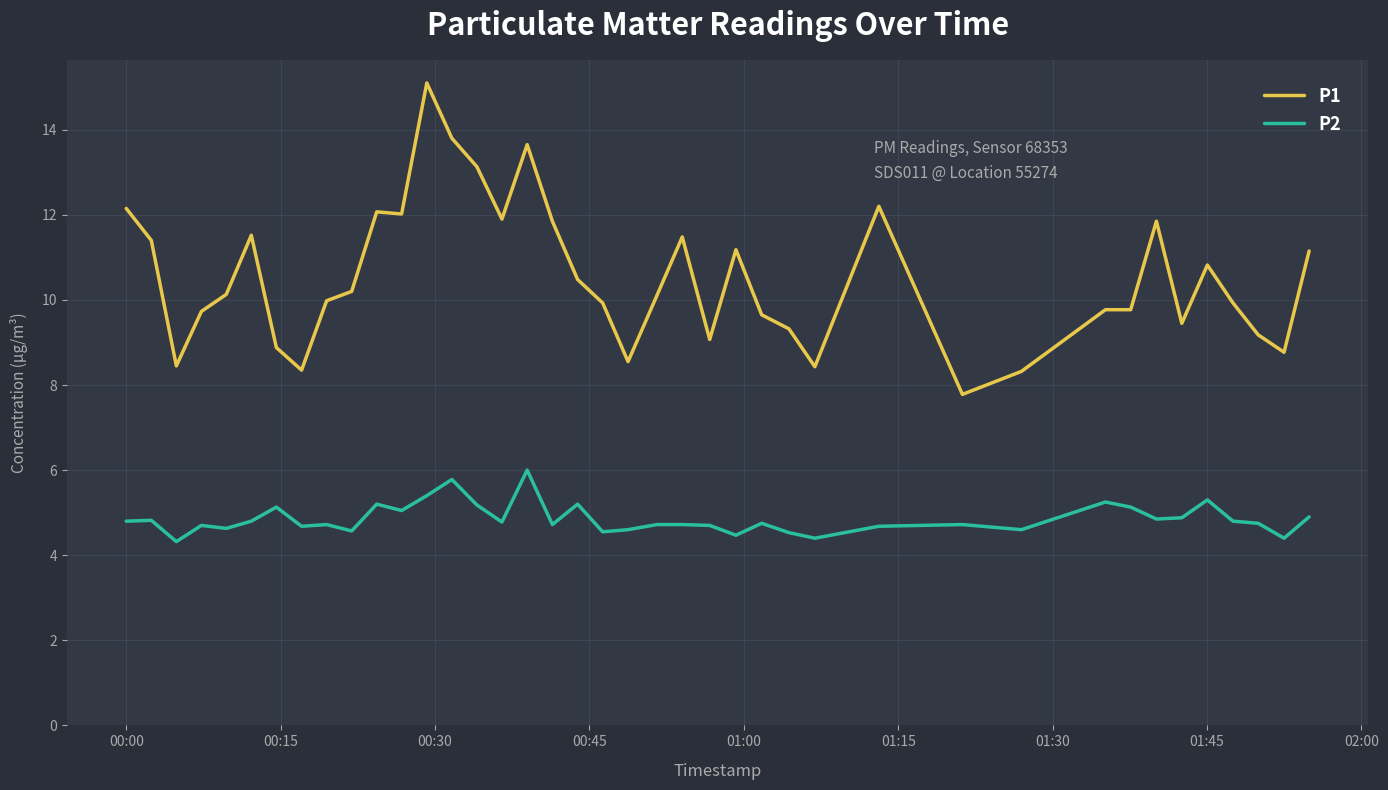

Rank the series by their average value, from highest to lowest.

P1, P2